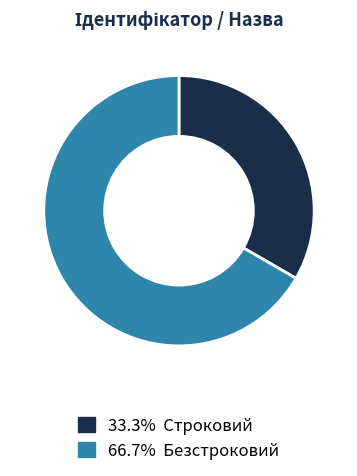

Does any single category account for the majority?

Yes